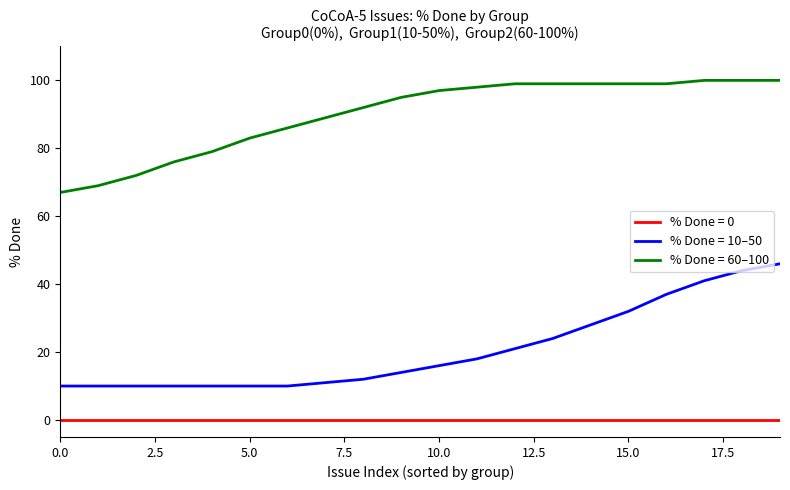

What is the greatest value displayed?

100